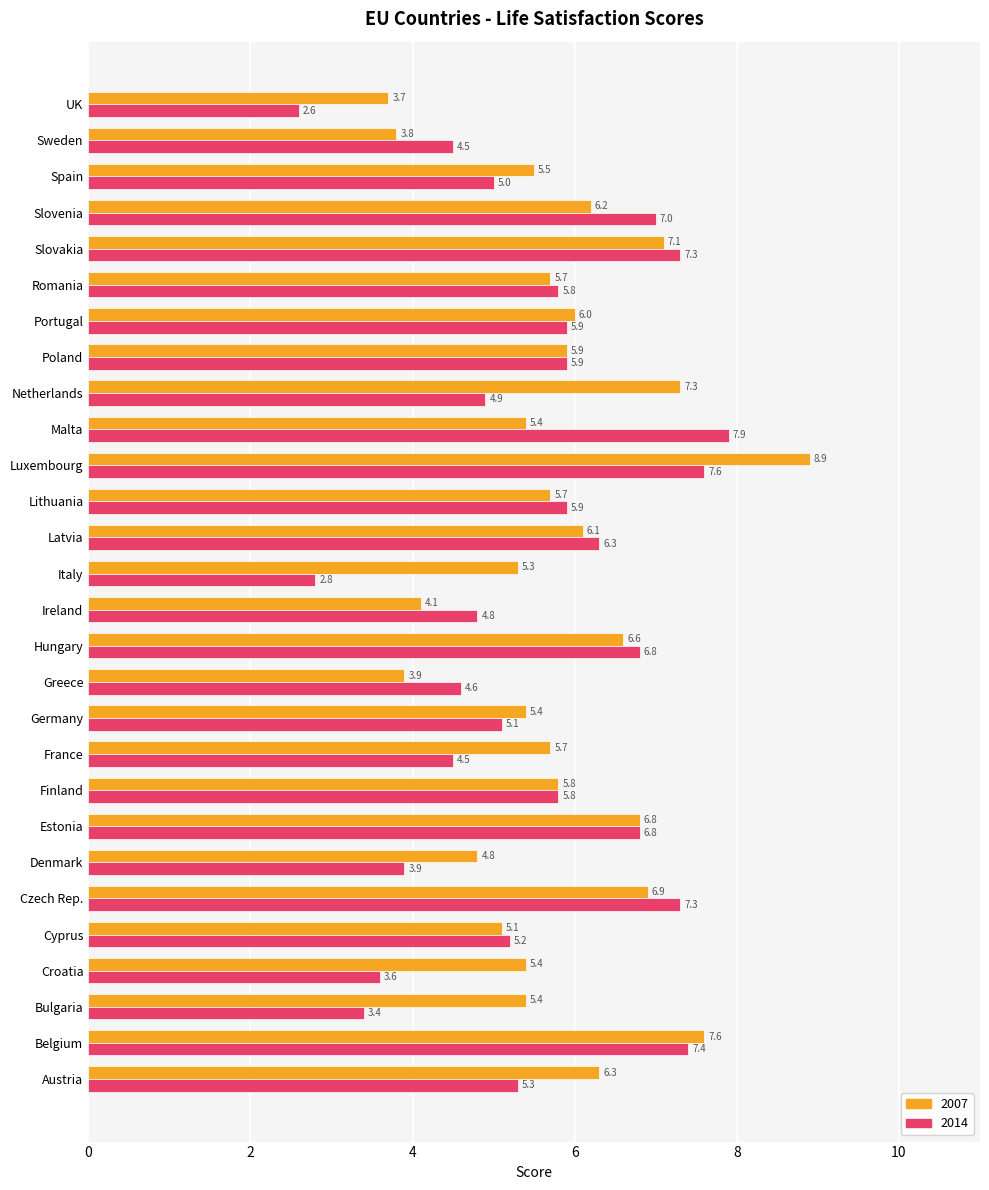

What are all the series names shown in the legend?

2007, 2014